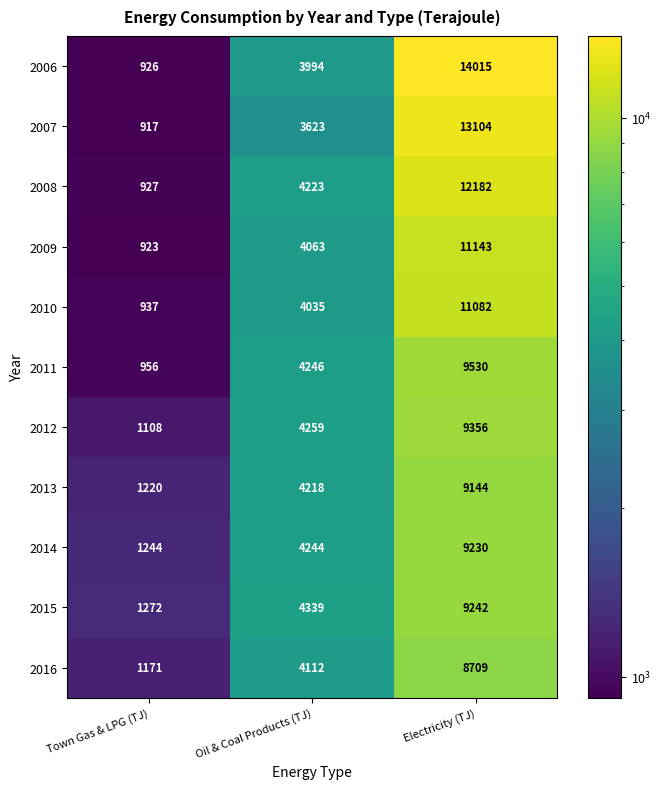

Rank the series at Oil & Coal Products (TJ) from highest to lowest value.

2015, 2012, 2011, 2014, 2008, 2013, 2016, 2009, 2010, 2006, 2007